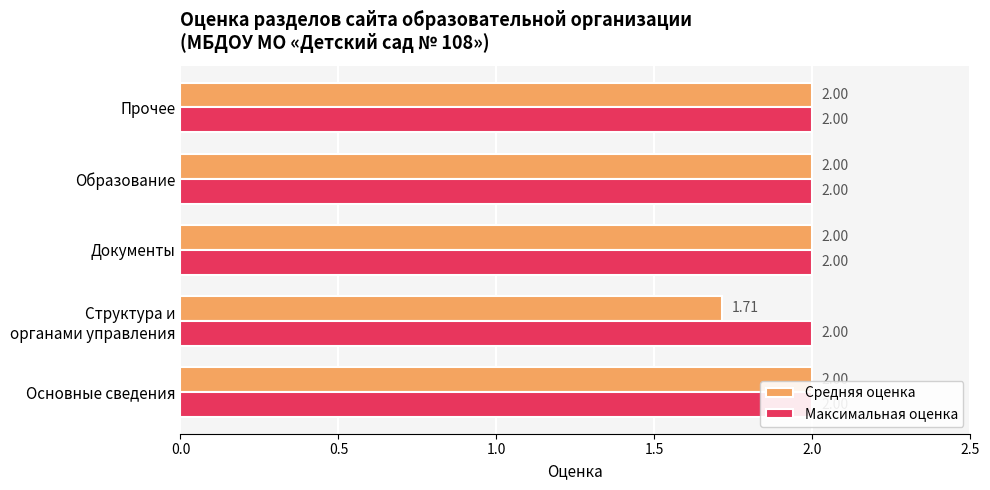

List the series in order of their peak value, lowest first.

Максимальная оценка, Средняя оценка